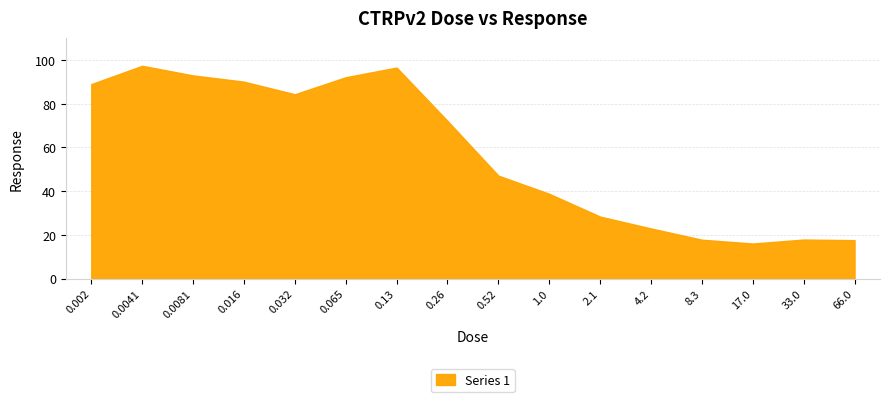

What is the difference between the maximum and second lowest values?

79.7